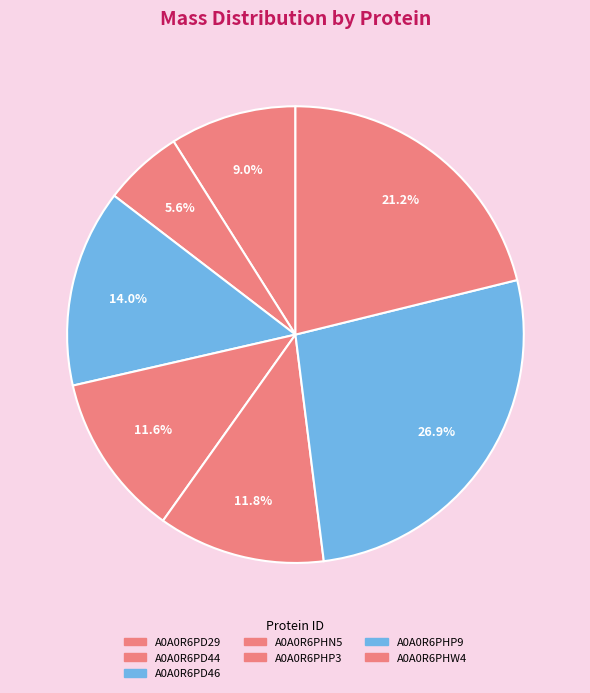

To the nearest percent, what is the difference between the A0A0R6PD29 and A0A0R6PD44 slice percentages?

3%